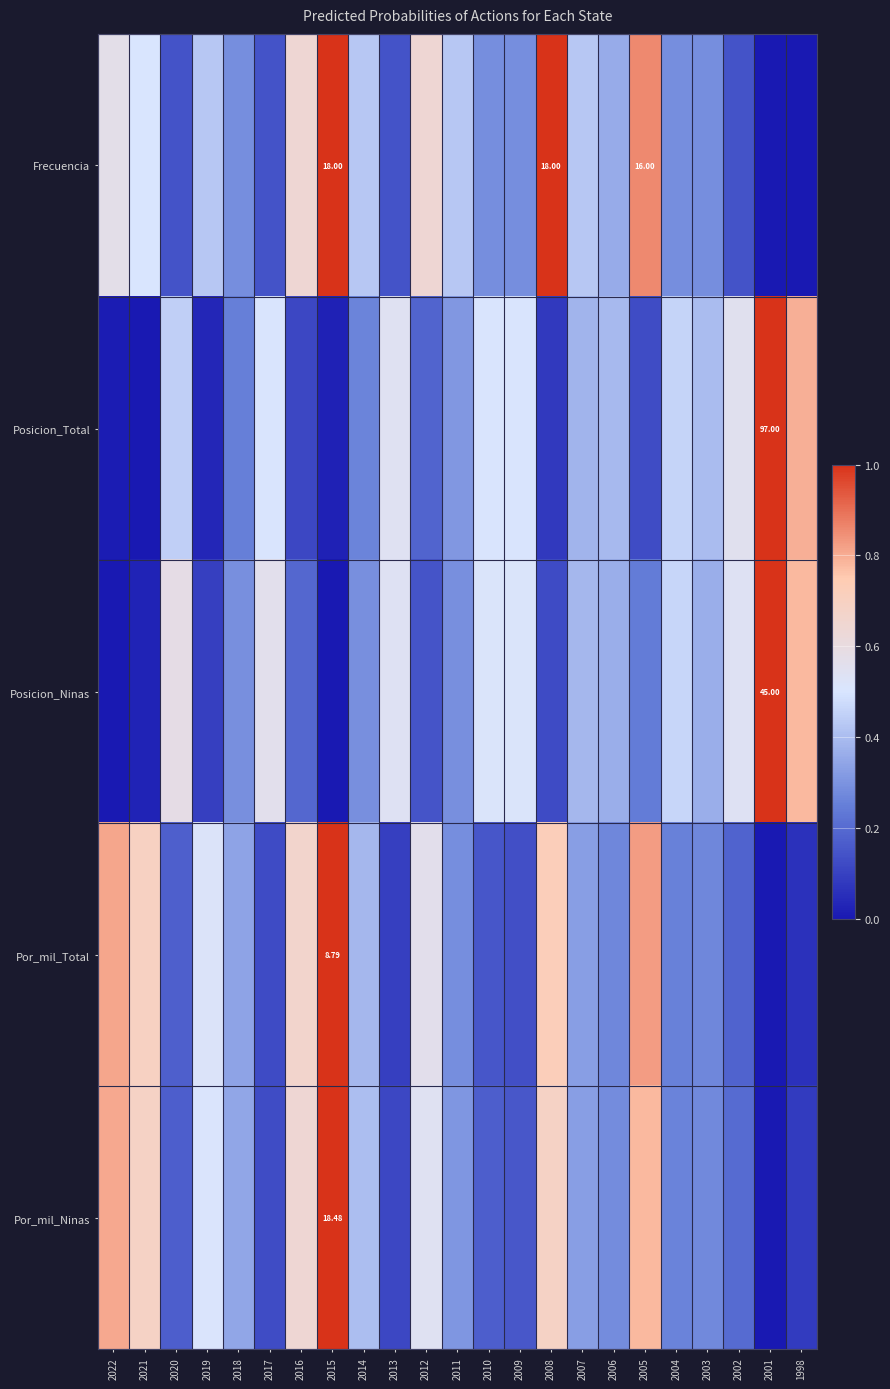

At which category is the sum across all series the highest?

2015